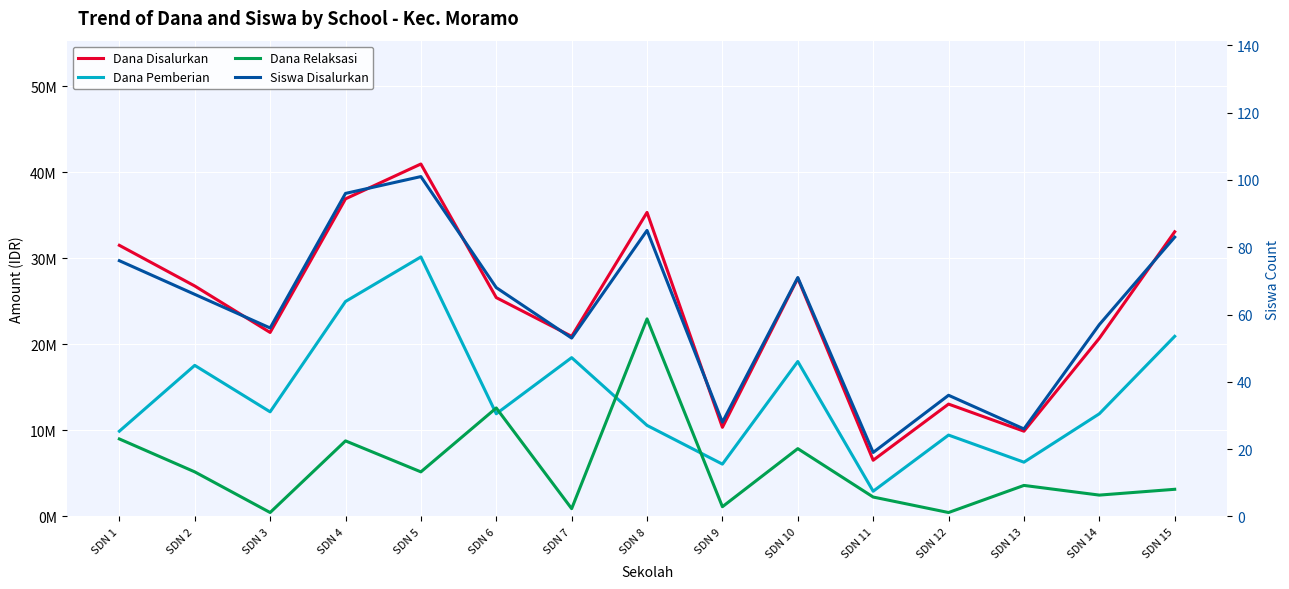

What is the average value of the Dana Disalurkan series?

24030000